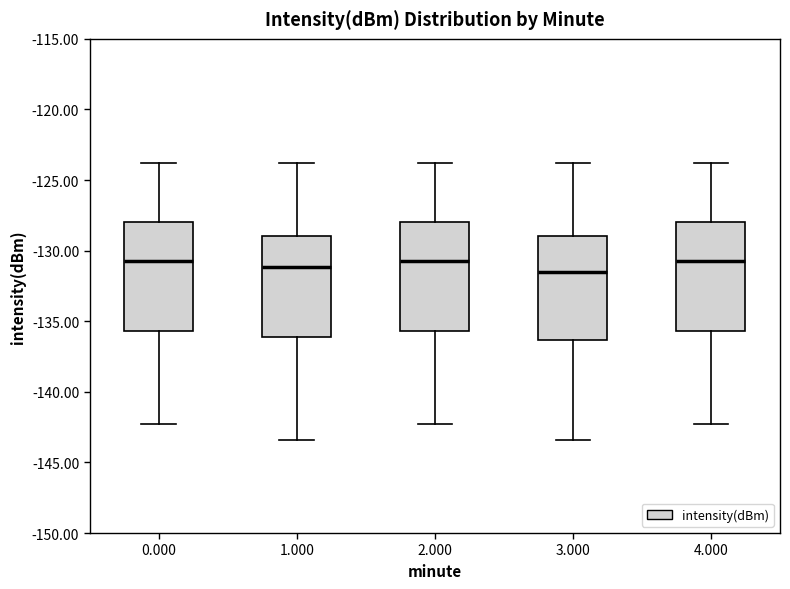

Where does the upper whisker of the box at x = 2.000 end on the y-axis? The values are not printed on the chart, so give them approximately, as read against the axis.

-124.0